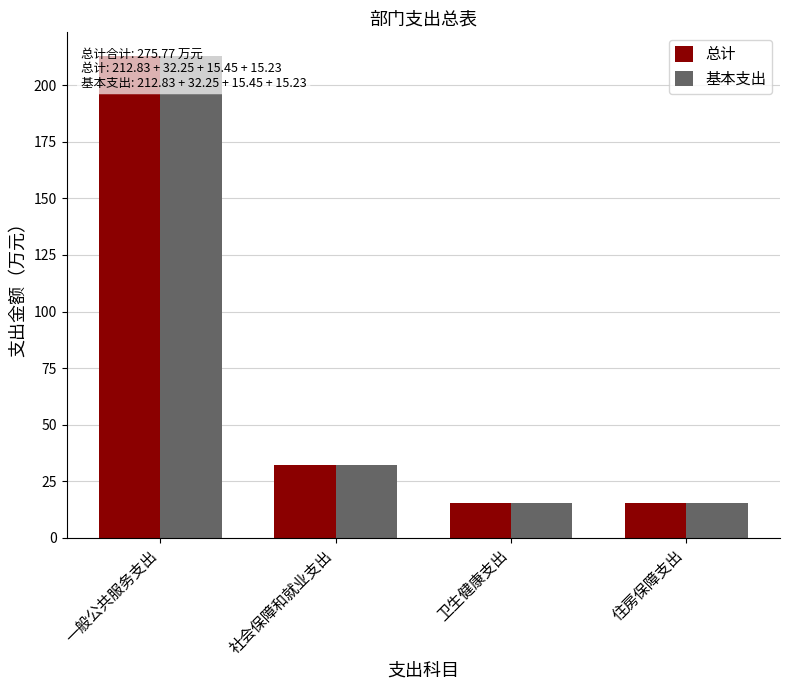

What is the label of the 1st bar from the right?

住房保障支出